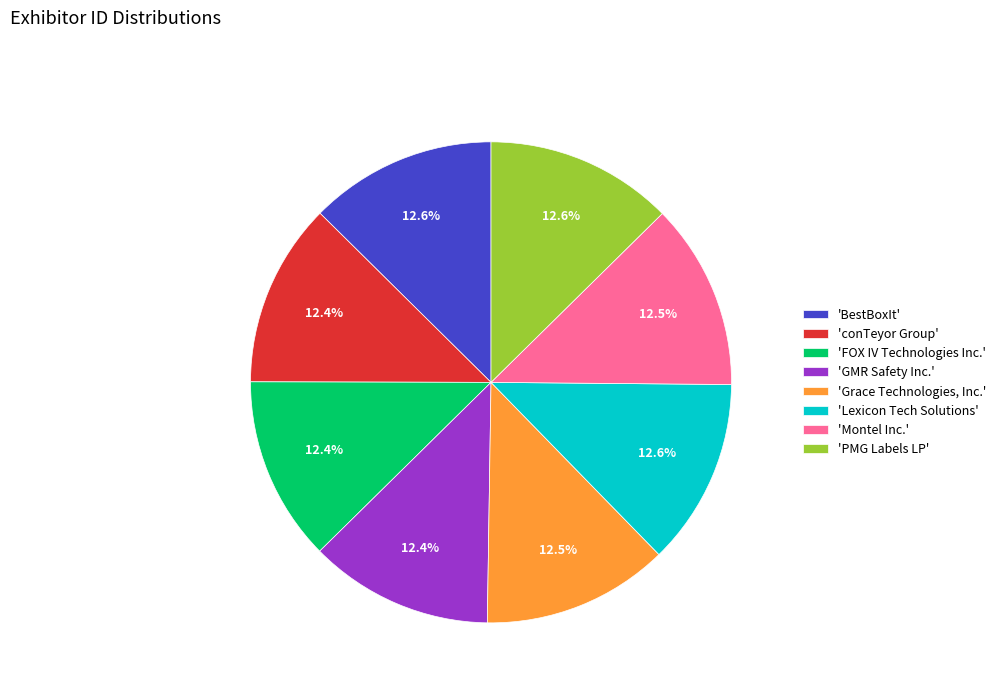

Does 'BestBoxIt' account for over 50% of the chart?

No